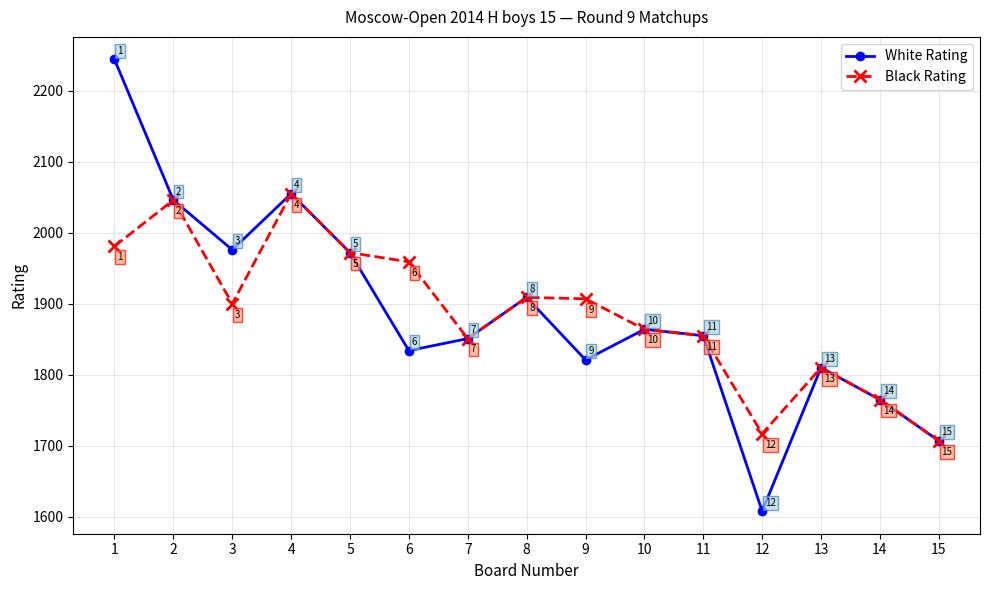

List the series in order of their overall mean, lowest first.

Black Rating, White Rating